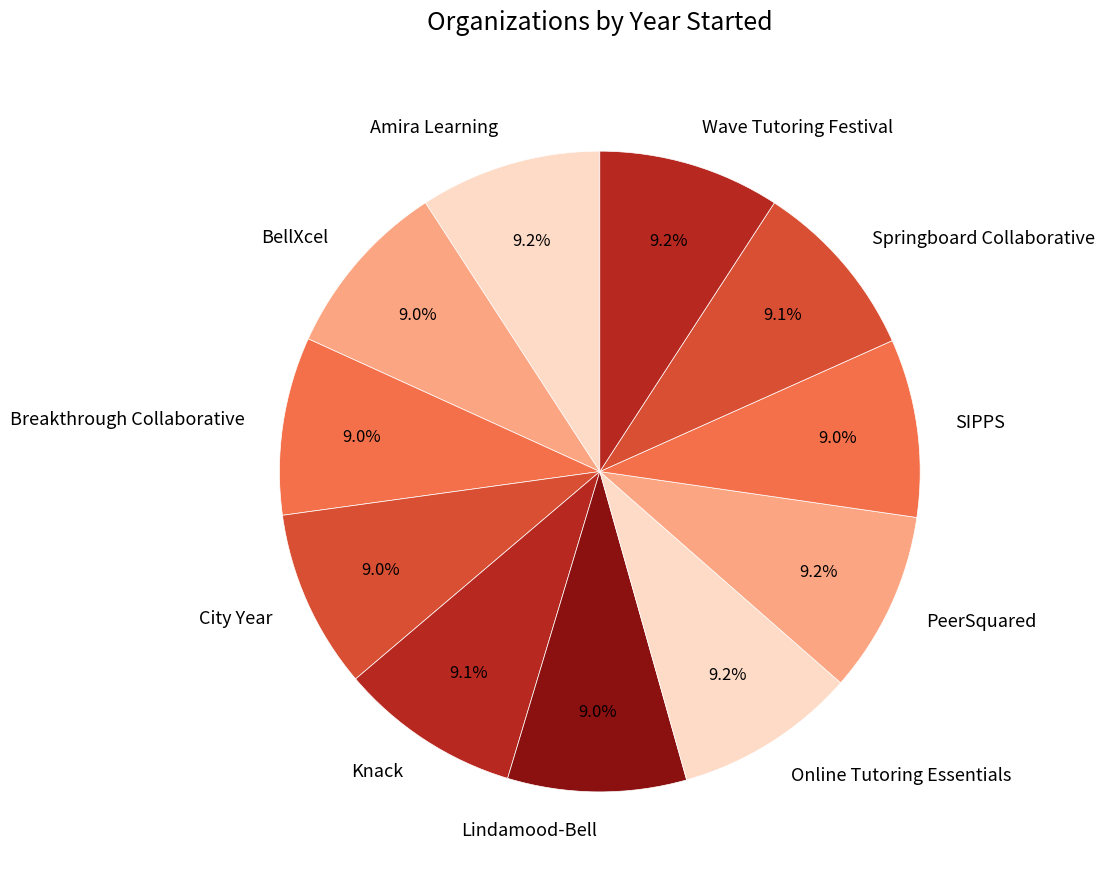

What percentage do Knack and PeerSquared together represent?

18.3%